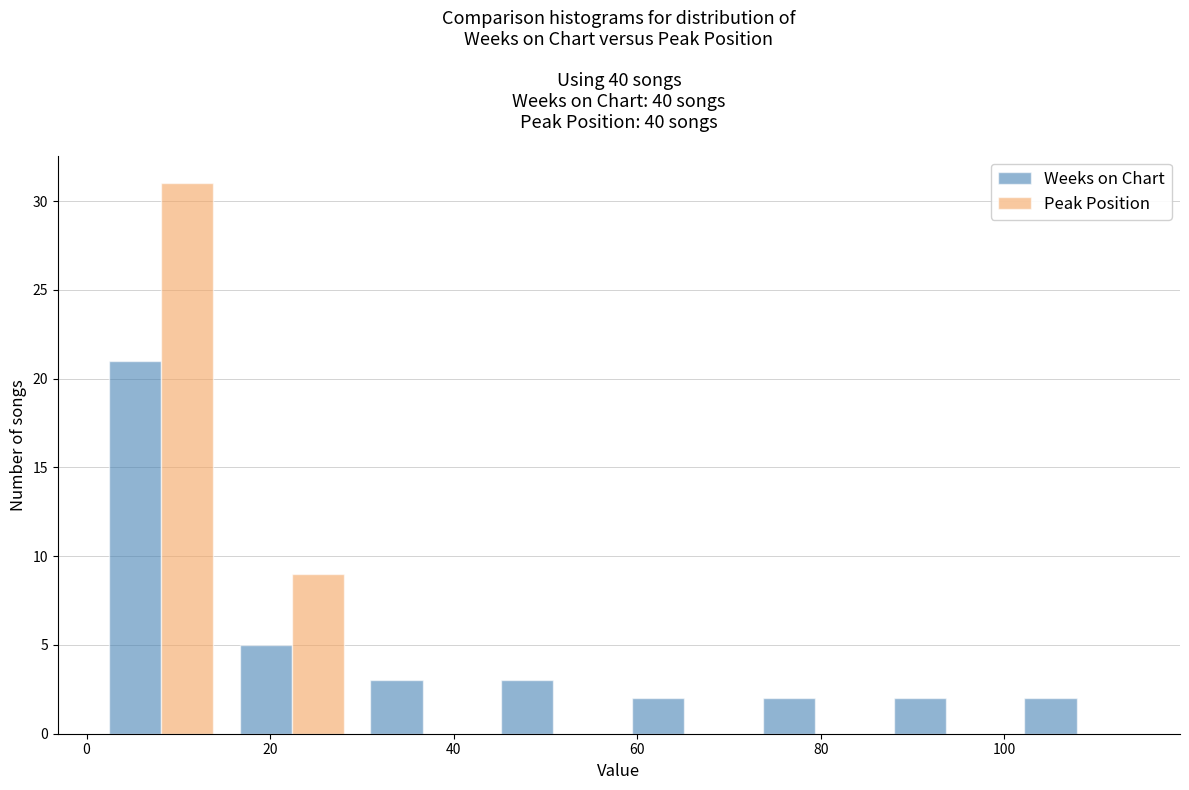

Reading left to right, transcribe this chart: for each range on the x-axis, give the height of each series' bar. Neither the bar edges nor the heights are printed on the chart, so give them approximately, as read against the axes.

2 to 16: Weeks on Chart=21	Peak Position=31
16 to 30: Weeks on Chart=5	Peak Position=9
30 to 44: Weeks on Chart=3	Peak Position=0
44 to 58: Weeks on Chart=3	Peak Position=0
58 to 72: Weeks on Chart=2	Peak Position=0
72 to 86: Weeks on Chart=2	Peak Position=0
86 to 100: Weeks on Chart=2	Peak Position=0
100 to 116: Weeks on Chart=2	Peak Position=0